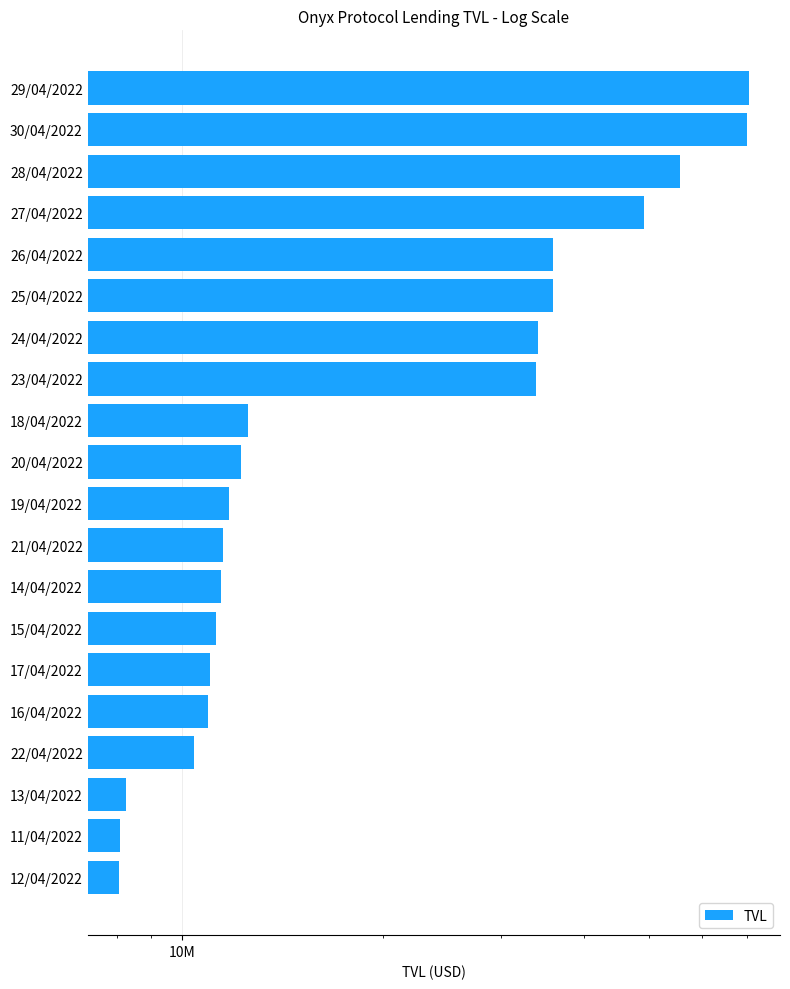

What is the value of the 16th bar from the left?

10956641.3